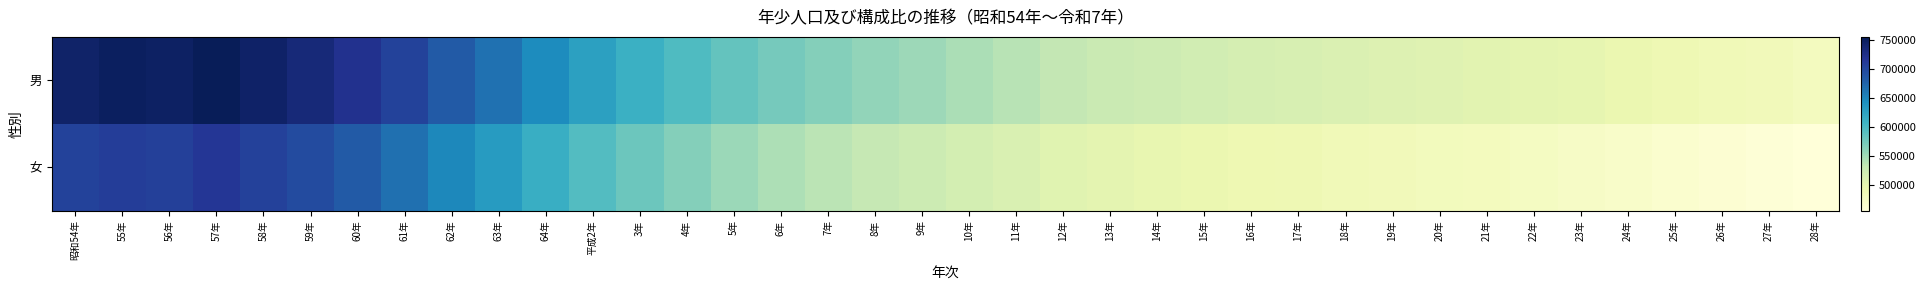

At which category is the sum across all series the highest?

57年